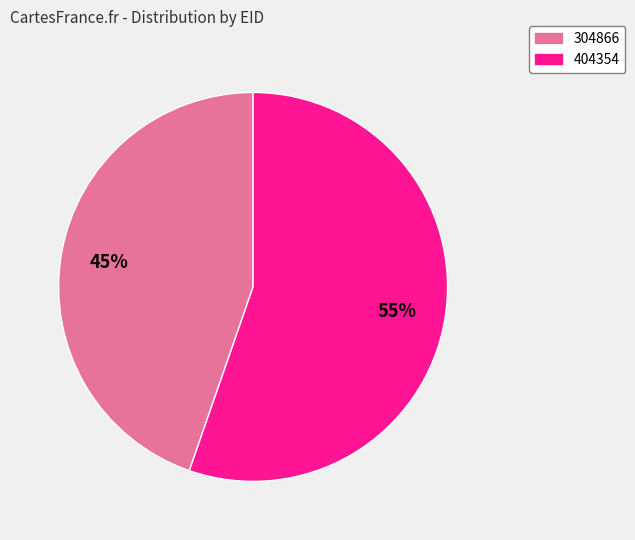

Is there a majority slice in this chart?

Yes